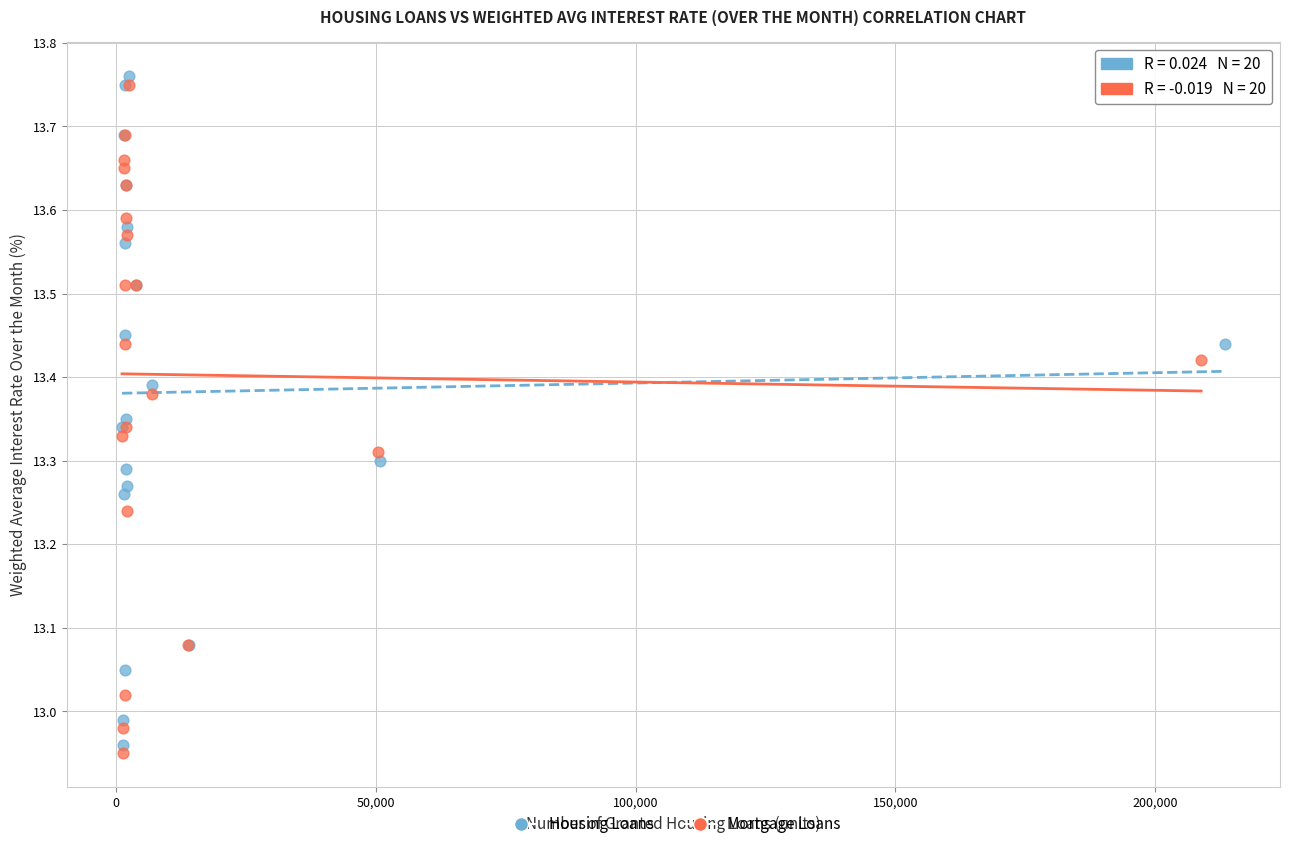

Which series reaches the maximum Y coordinate?

Housing Loans